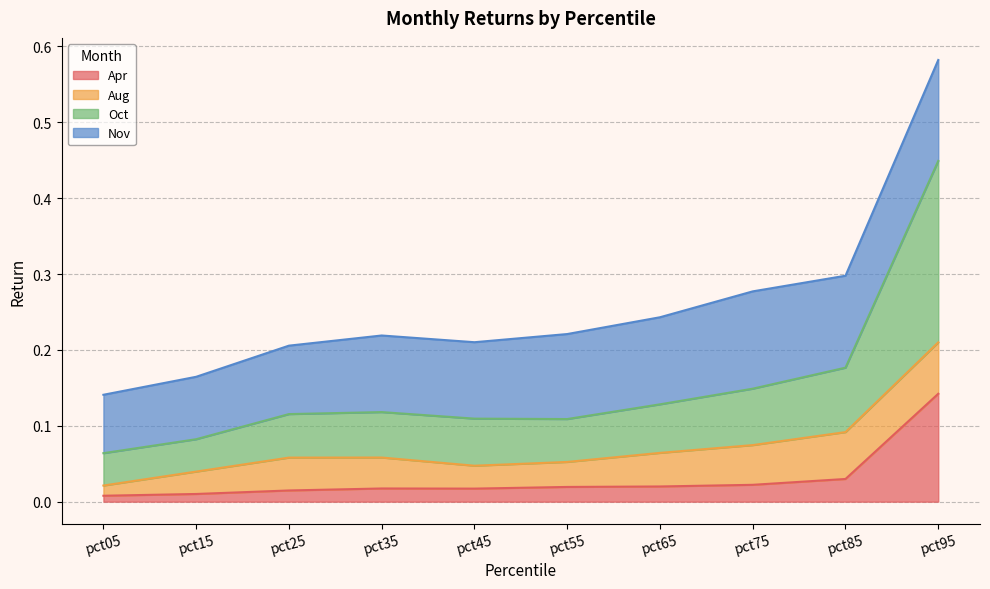

Which has a higher value, pct95 or pct45?

pct95